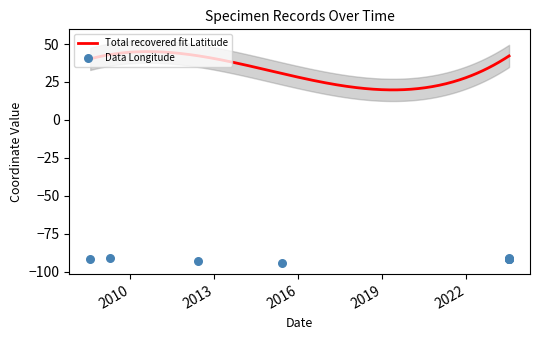

Which has a higher value, 2023-07-06 or 2023-07-06?

2023-07-06